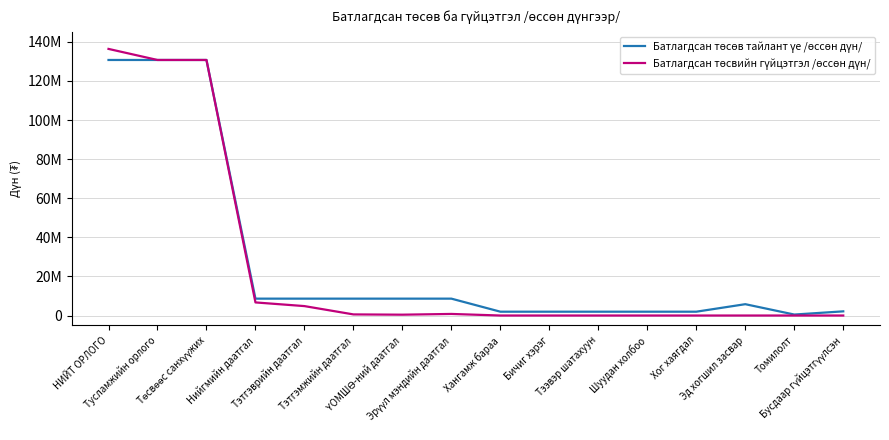

Does the chart have visible grid lines?

Yes